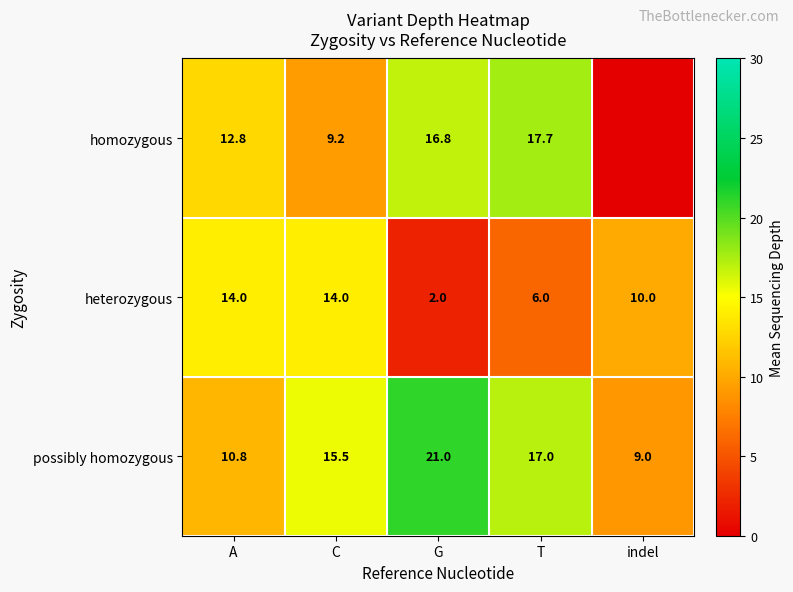

The heterozygous series shows 3.6 at G. True or false?

False